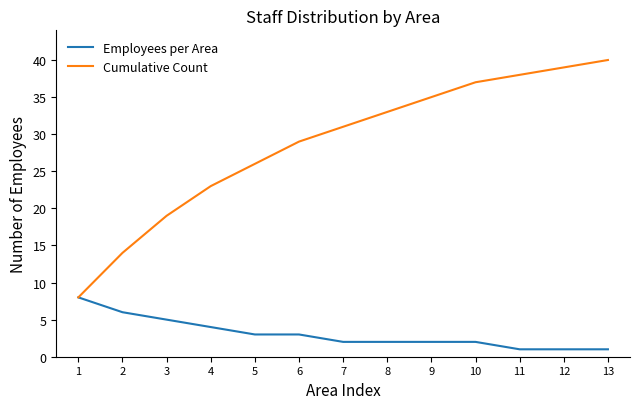

What is the approximate value of Cumulative Count at 2, to the nearest 5?

15